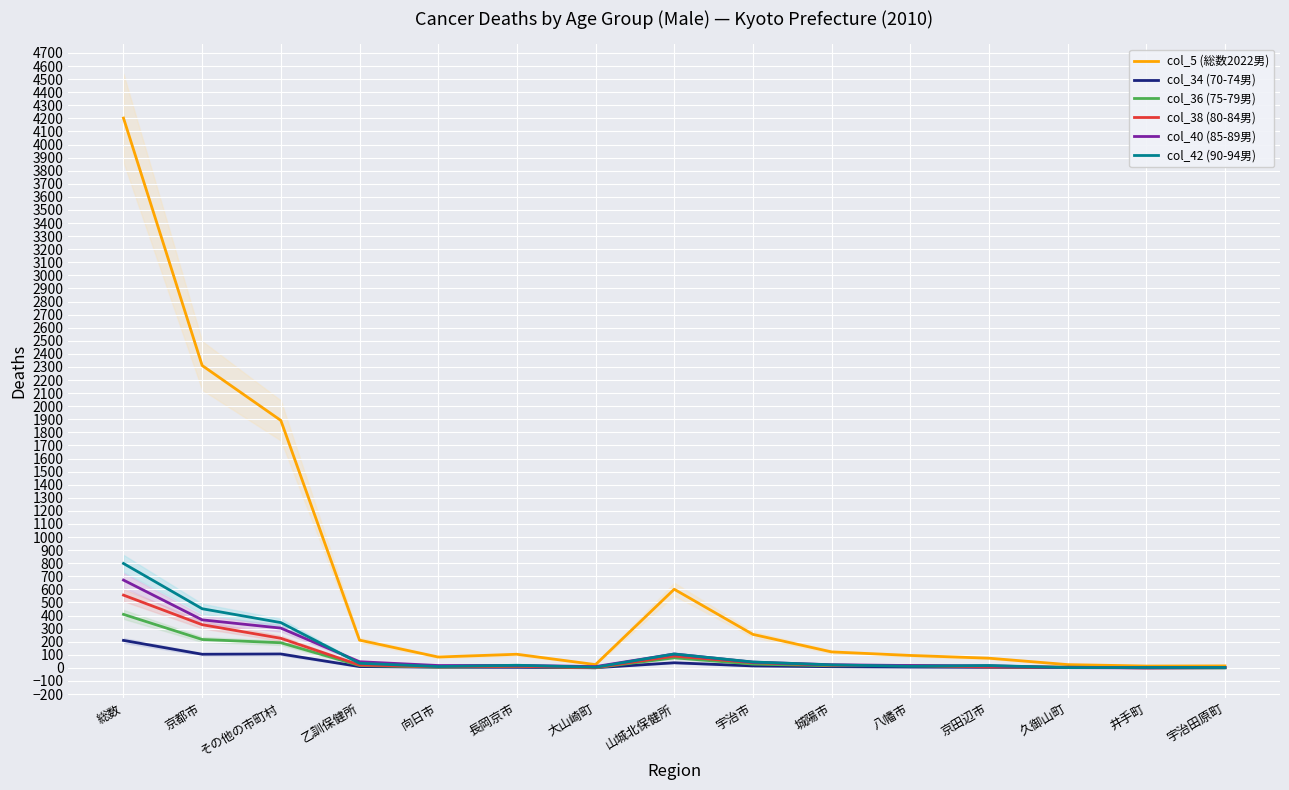

Between 八幡市 and 井手町, which series saw the biggest shift?

col_5 (総数2022男)